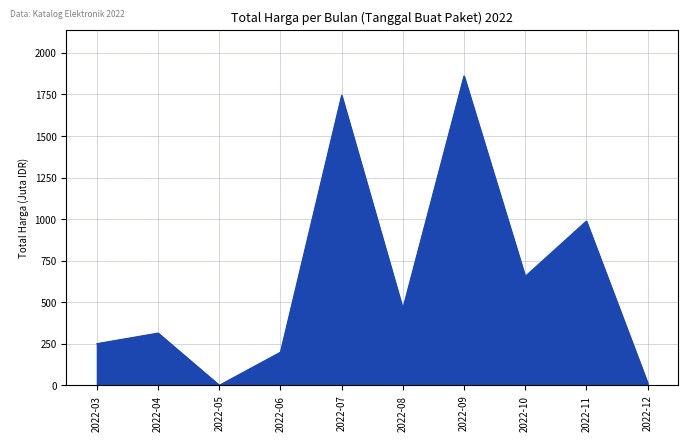

The chart shows a value of 250.5 at 2022-03. True or false?

True